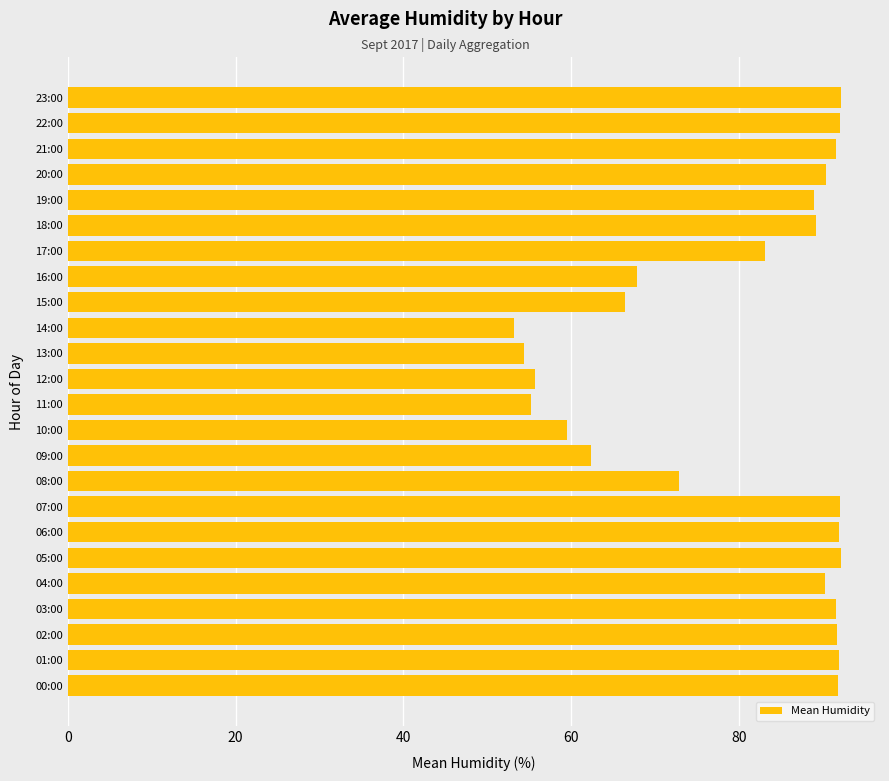

What is the greatest value displayed?

92.2